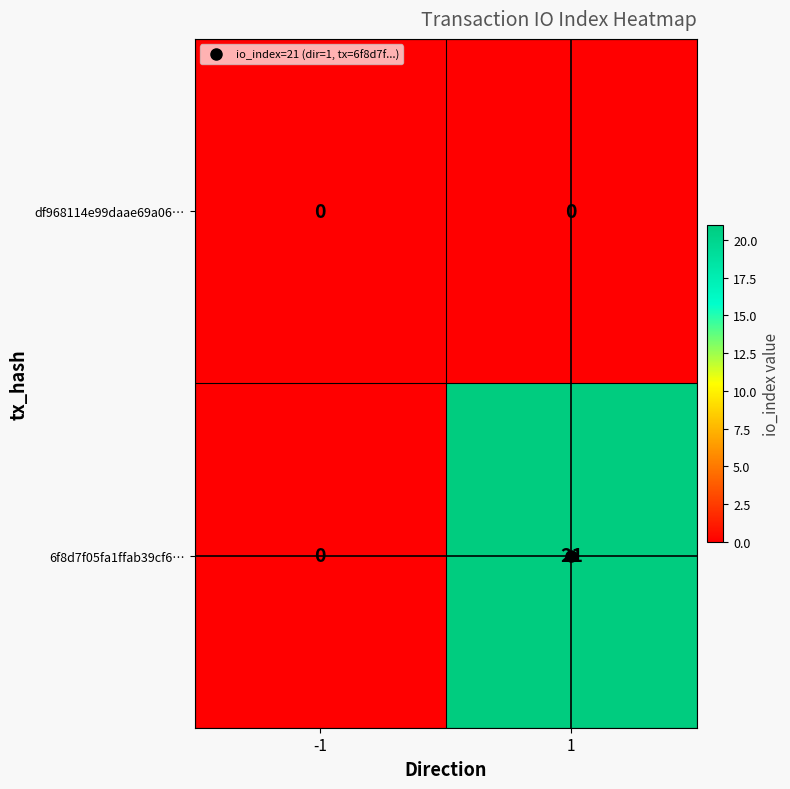

The 6f8d7f05fa1ffab39cf6… series shows 5 at 1. True or false?

False